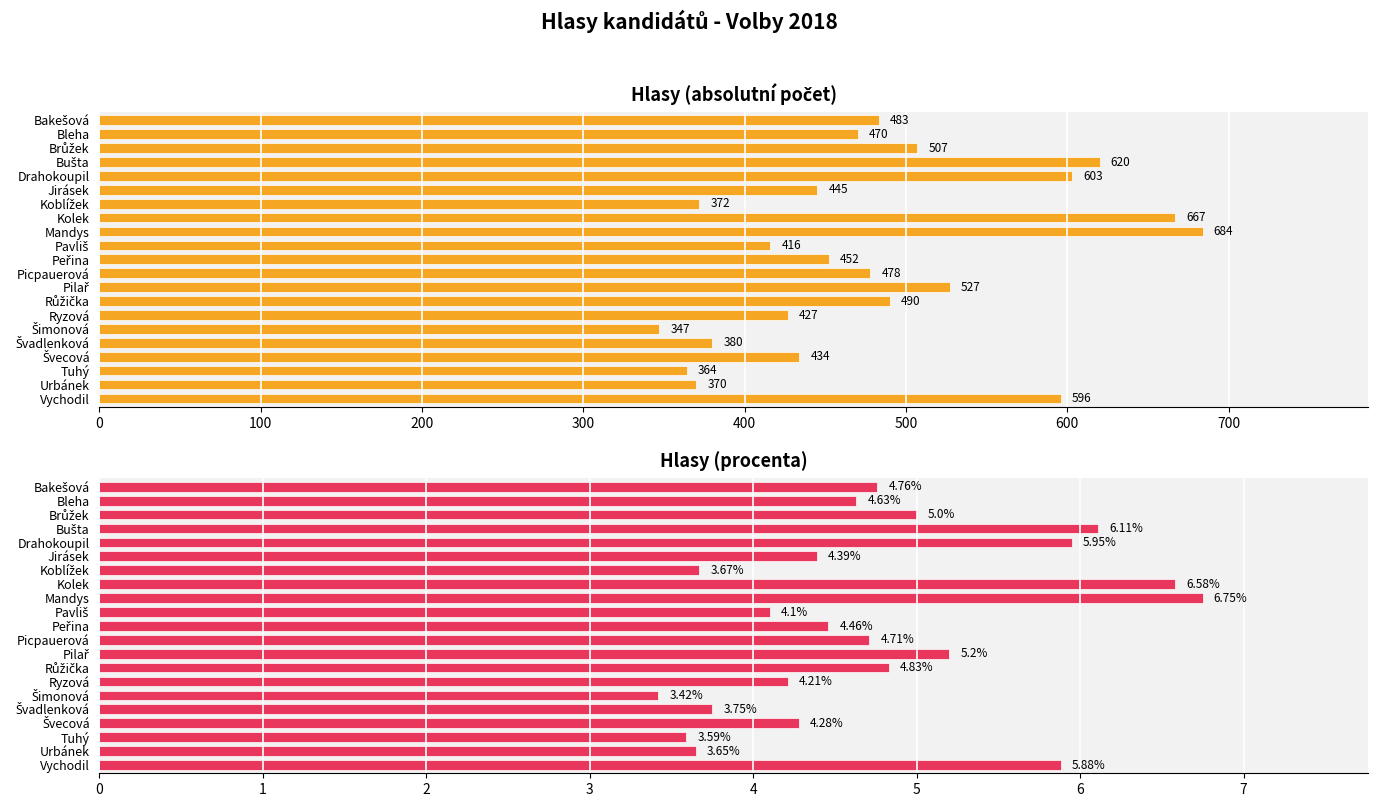

What are all the series names shown in the legend?

Hlasy (abs.), Hlasy (%)